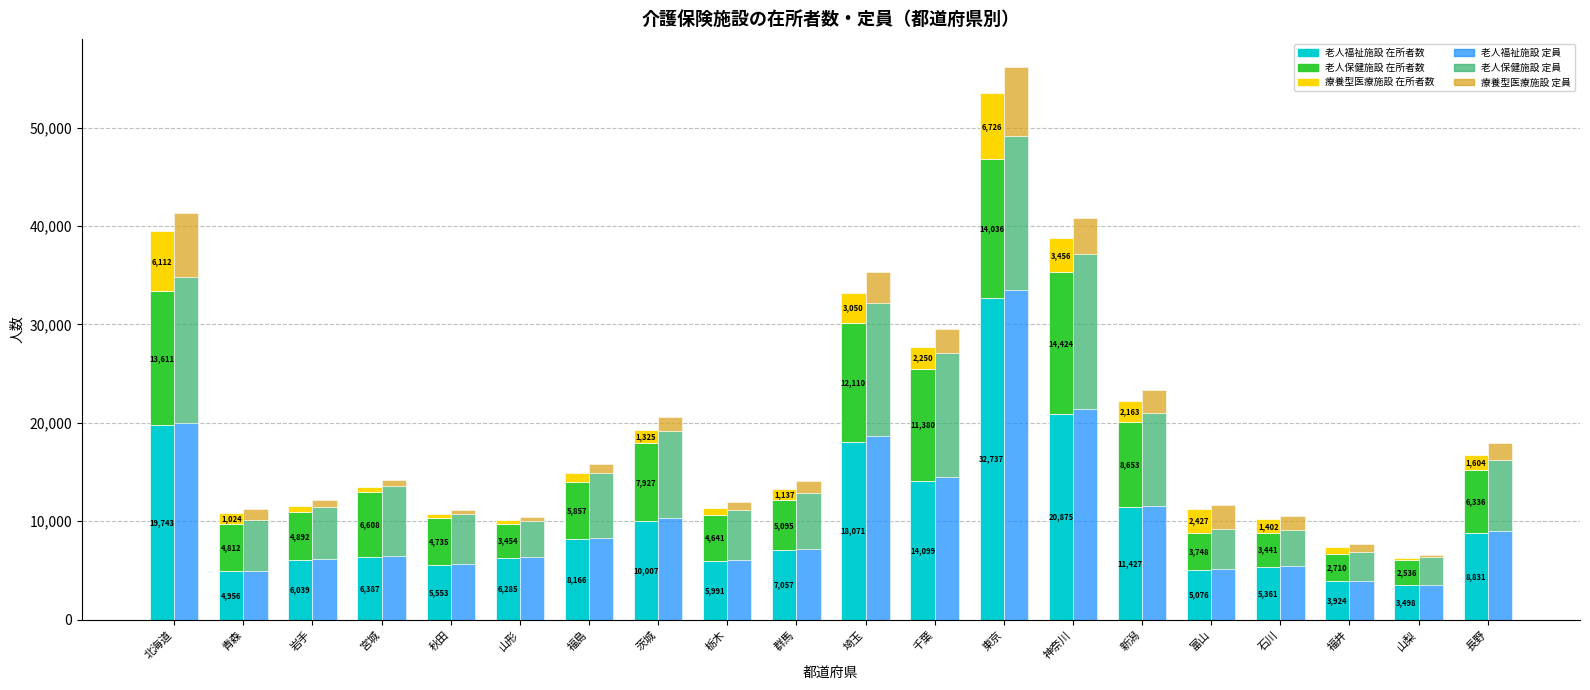

What is the sum of the 介護療養型医療施設 在所者数 values at 東京 and 青森?

7750